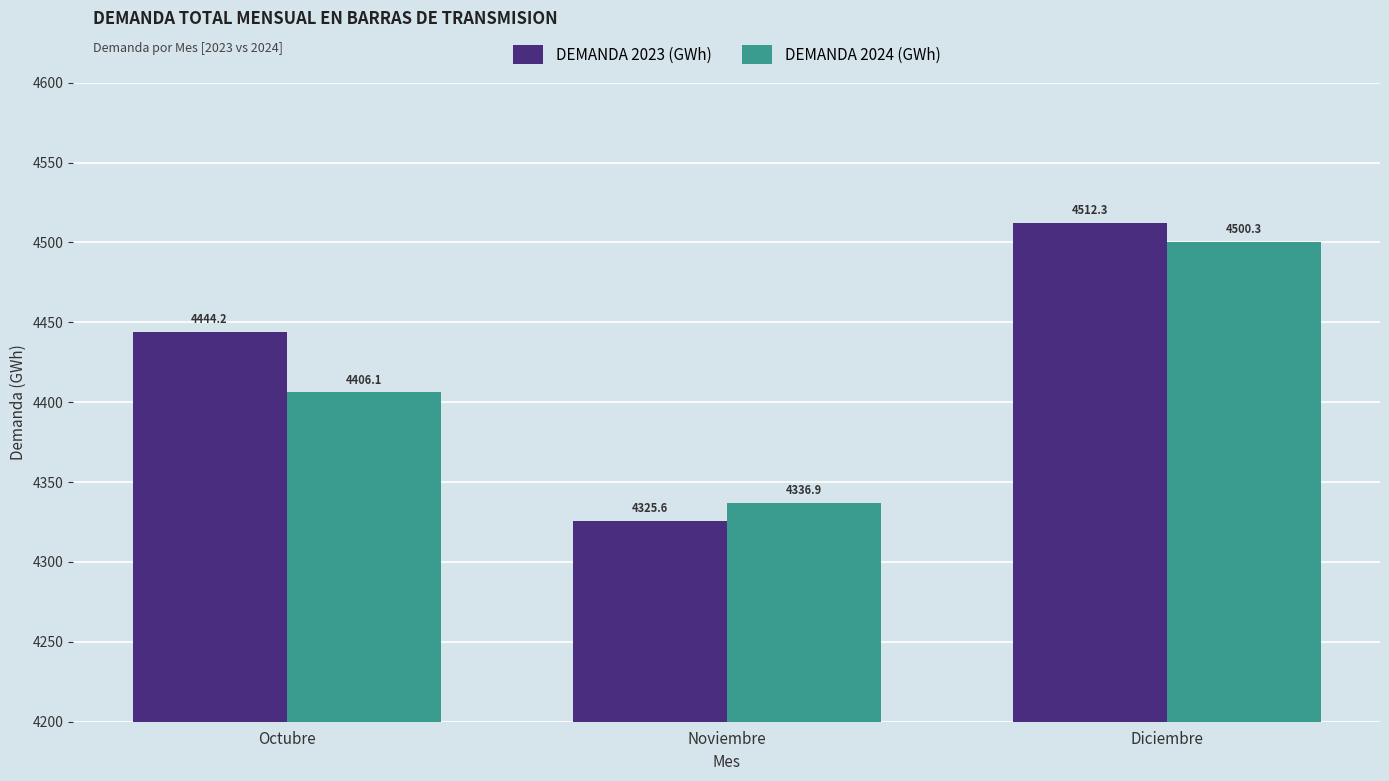

How many groups of bars are there?

3